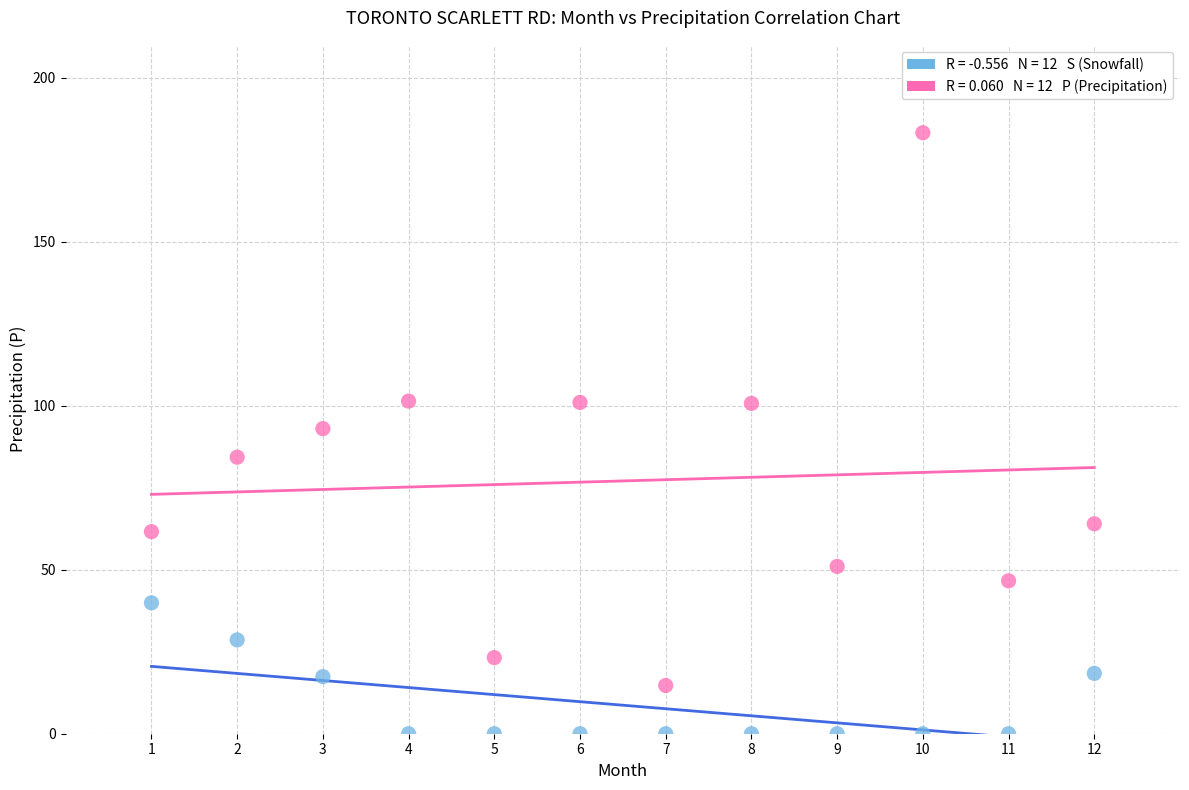

Across all data points, what is the range of X values (max minus min)?

11.0